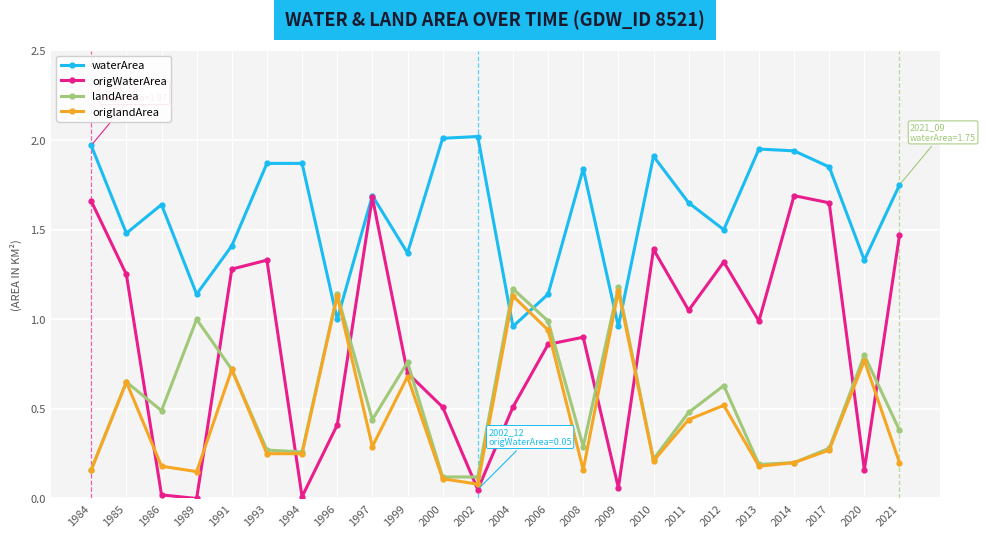

Where is the first local minimum for waterArea?

1985